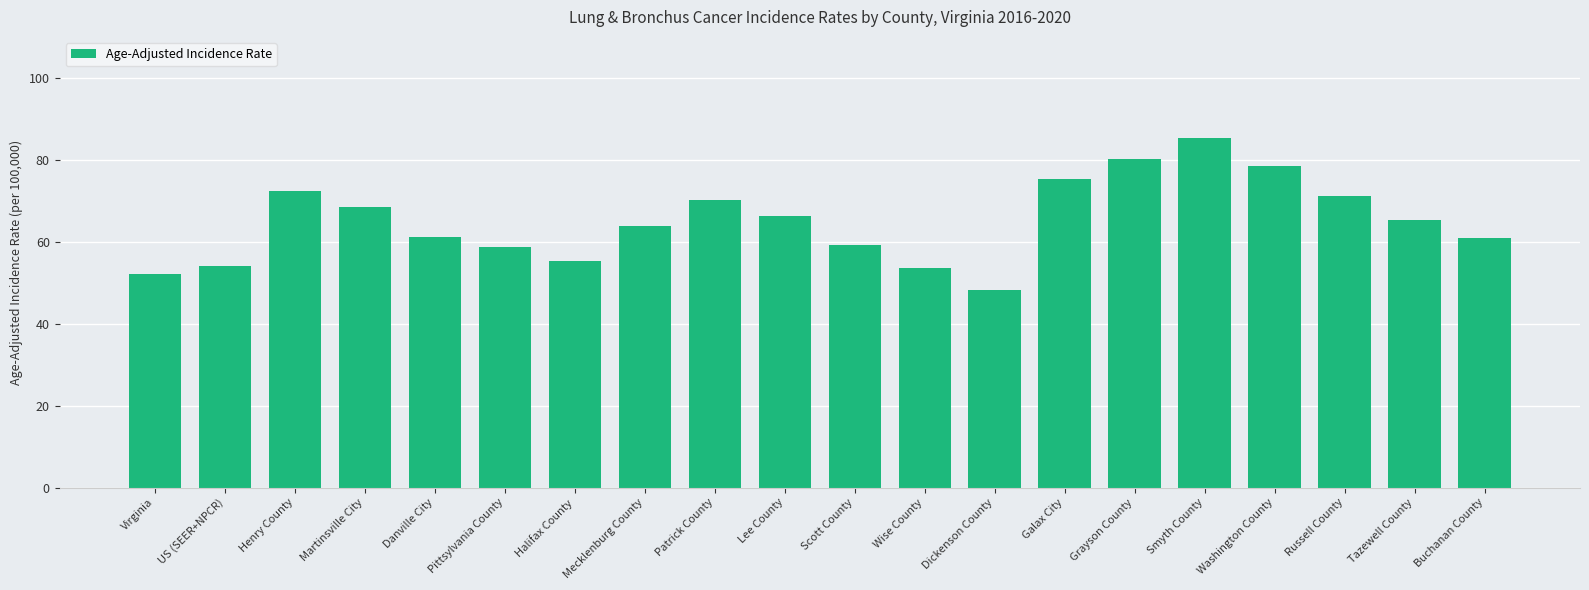

Which category has the highest value across all series?

Smyth County